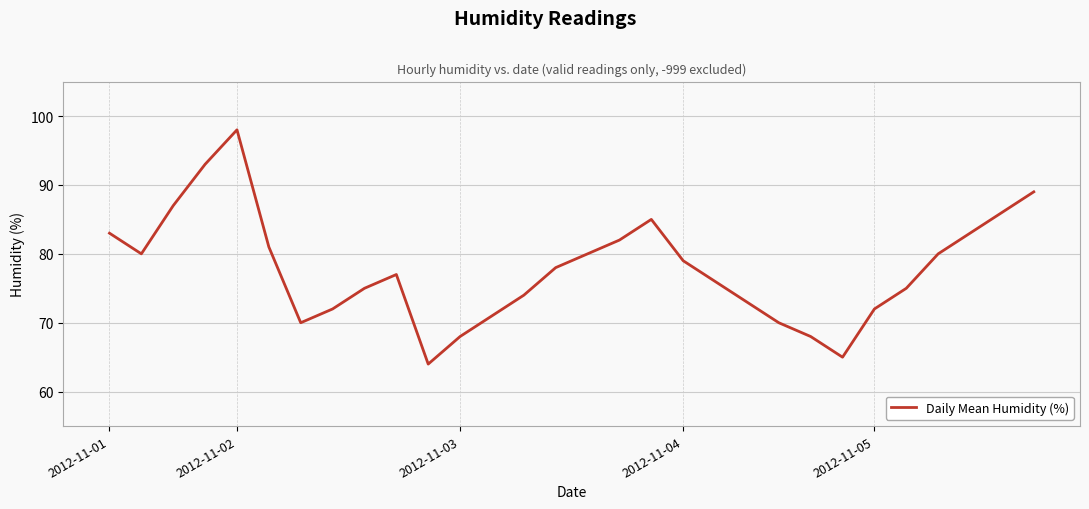

What is the smallest value displayed?

64